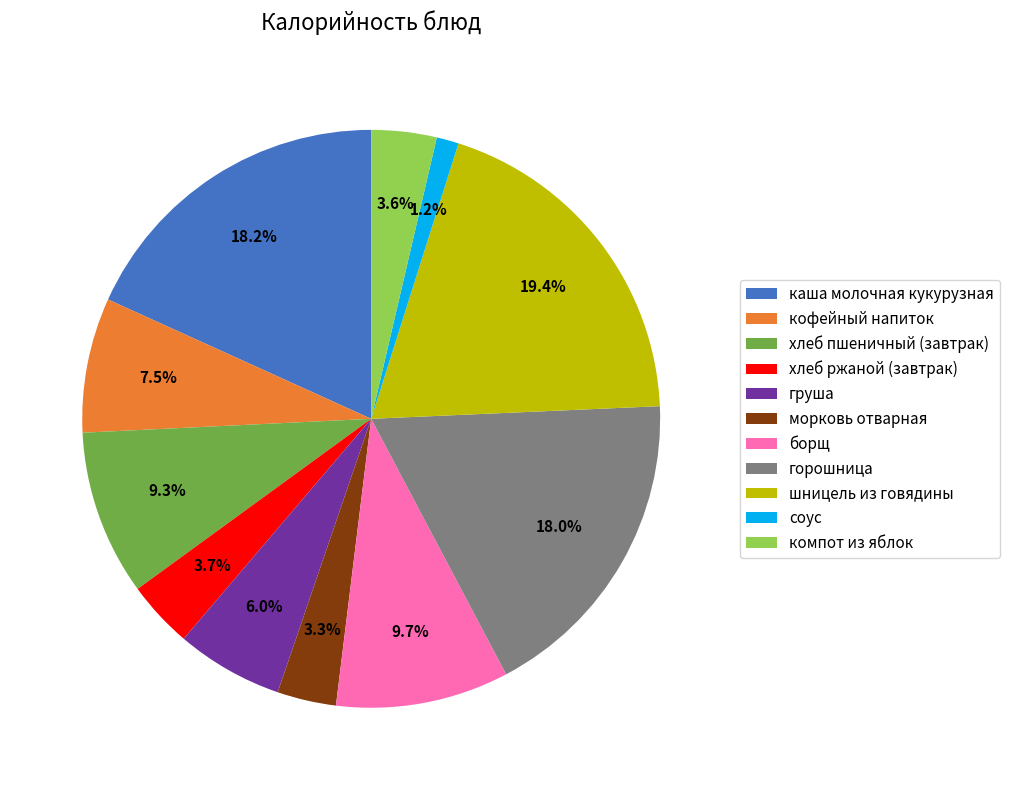

Does any single category account for the majority?

No